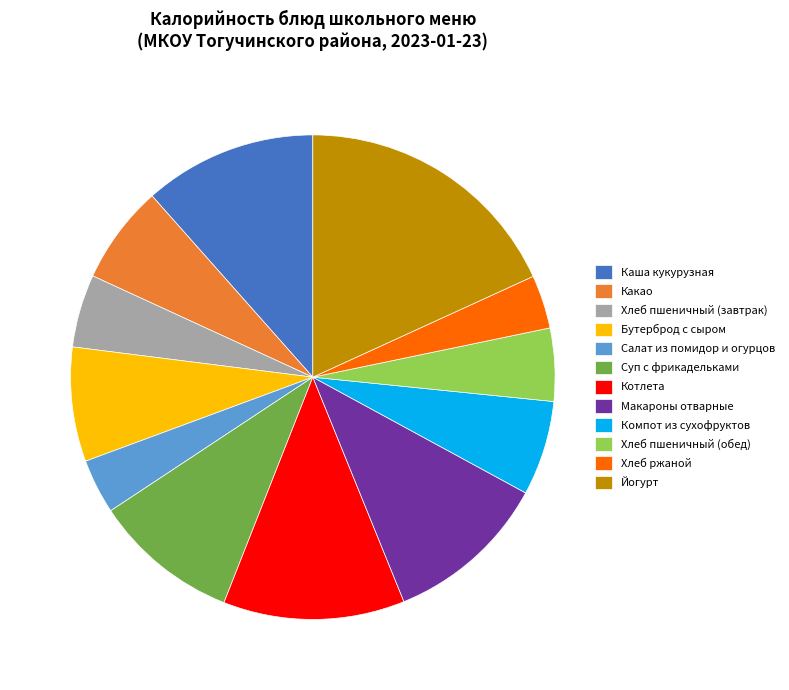

The Хлеб пшеничный (обед) slice represents 5% of the pie. True or false?

True